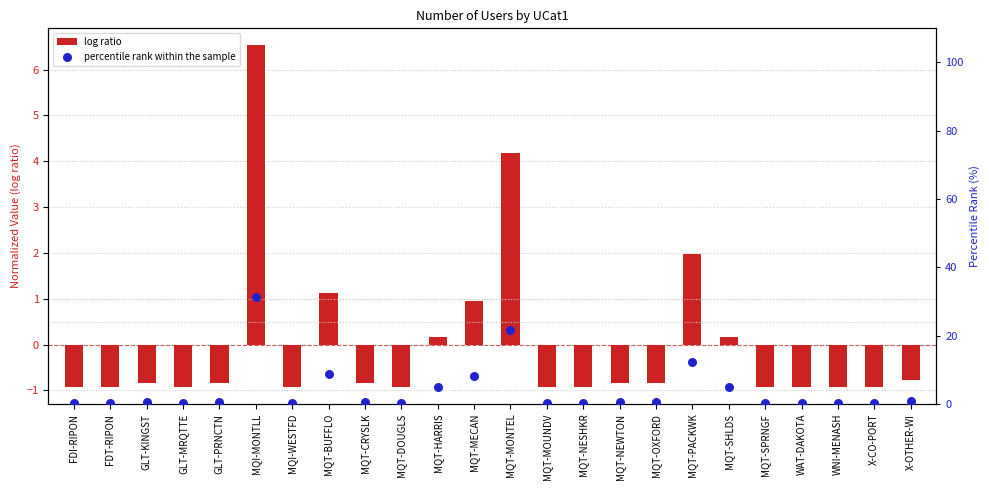

At how many categories does at least one series exceed 29?

1